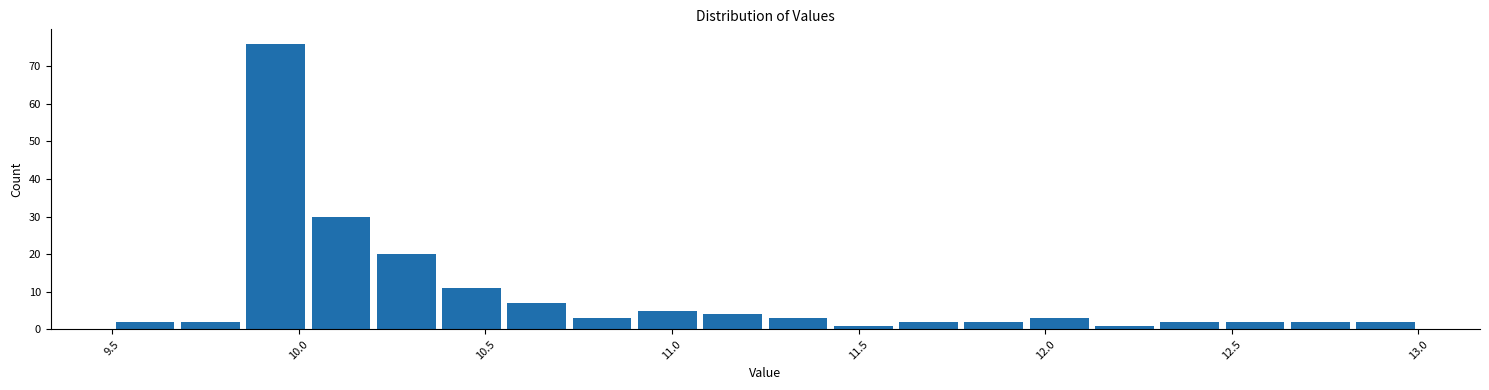

Read against the x-axis, roughly where is the centre of the tallest bar?

9.95